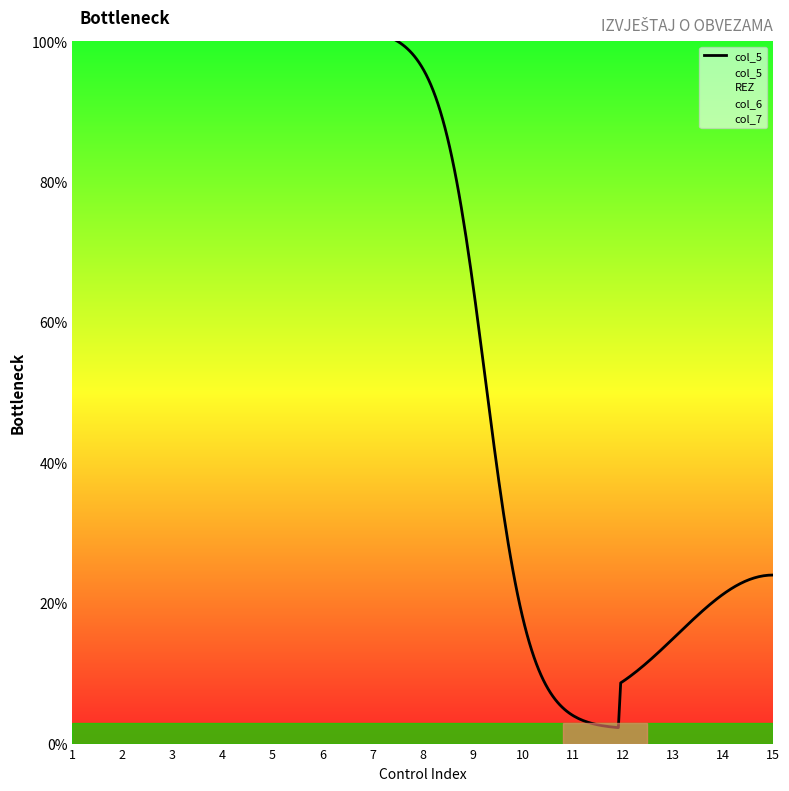

Count the number of categories in the chart.

15